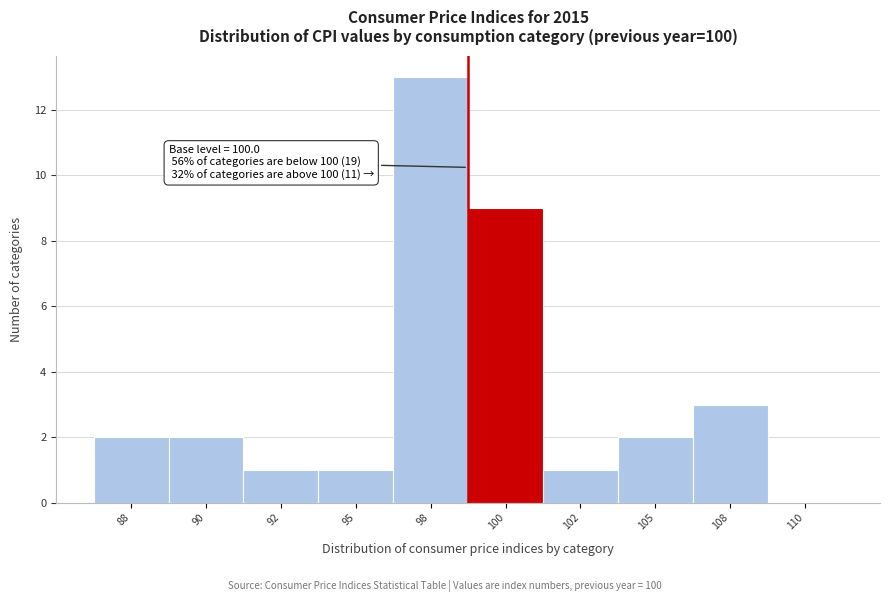

Reading left to right, list all the values displayed in this chart.

88=2	90=2	92=1	95=1	98=13	100=9	102=1	105=2	108=3	110=0